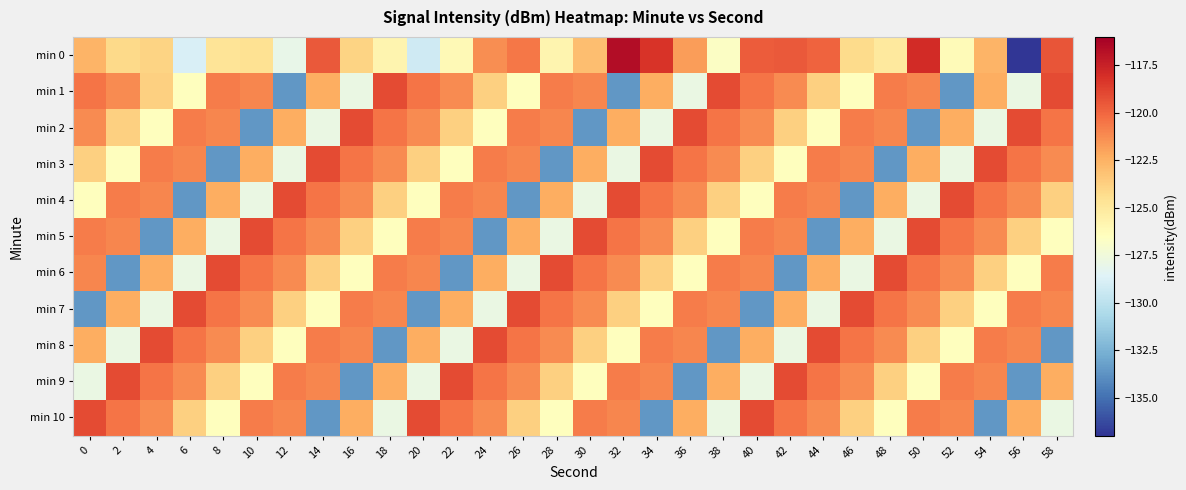

Count the number of data series in this chart.

11